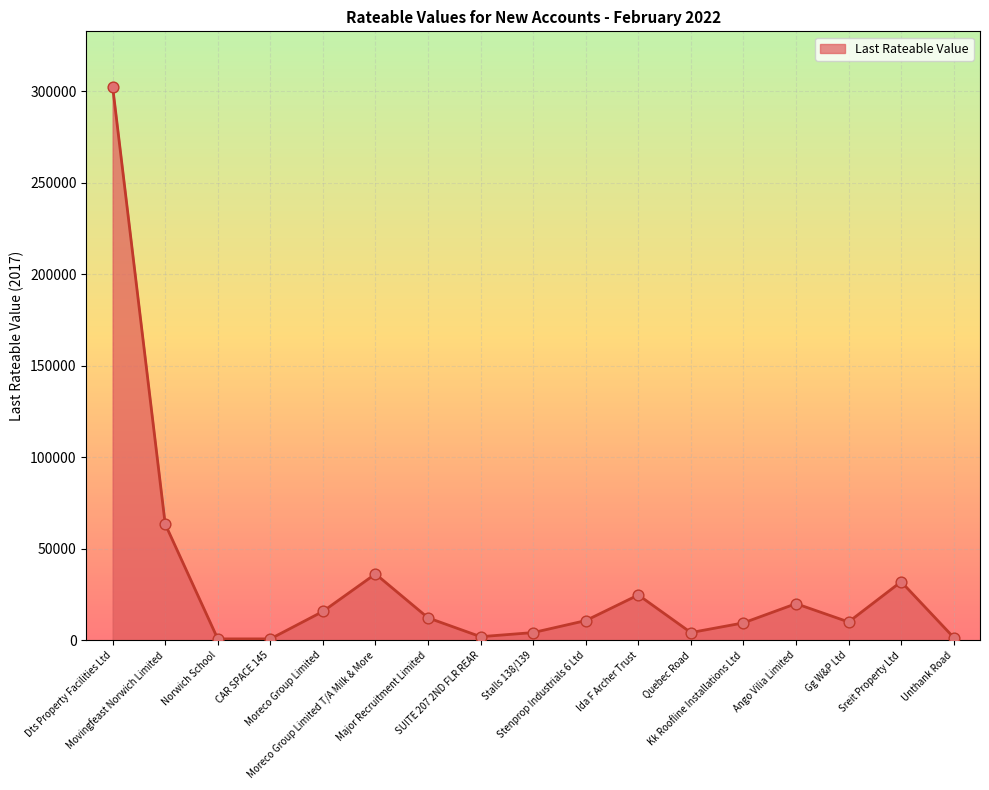

Between Gg W&P Ltd and Stalls 138/139, which is larger?

Gg W&P Ltd